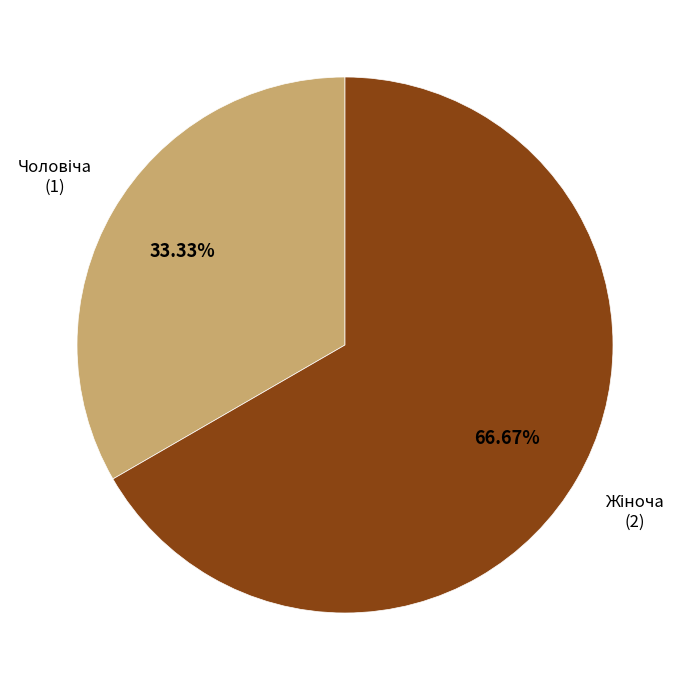

Is there a majority slice in this chart?

Yes